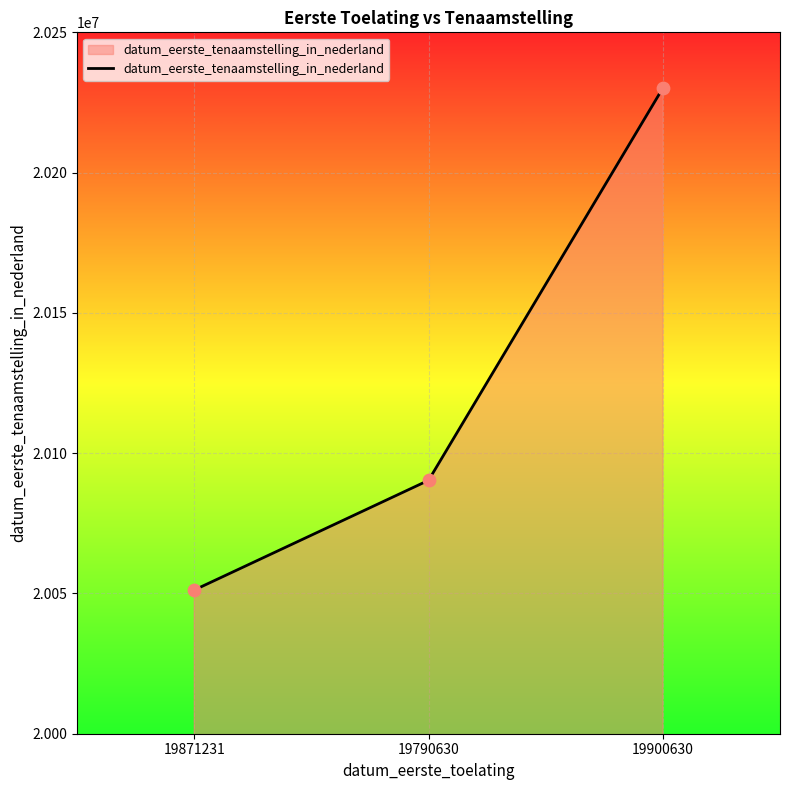

Which has a higher value, 19790630 or 19900630?

19900630